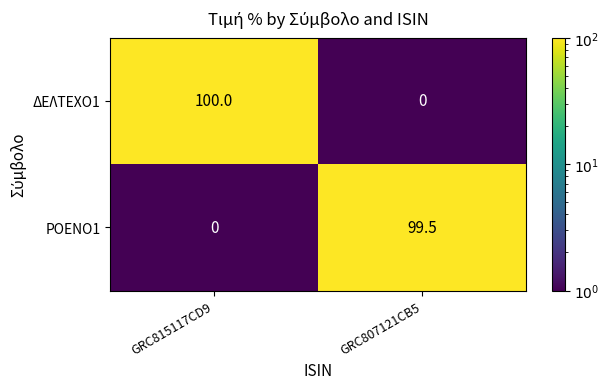

What is the sum of all ΔΕΛΤΕΧΟ1 values?

100.0